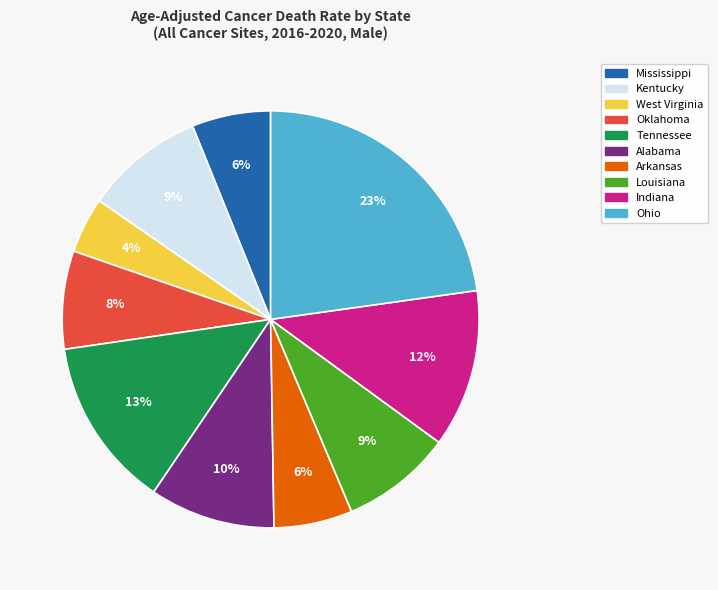

What is the smallest slice in the pie chart?

West Virginia